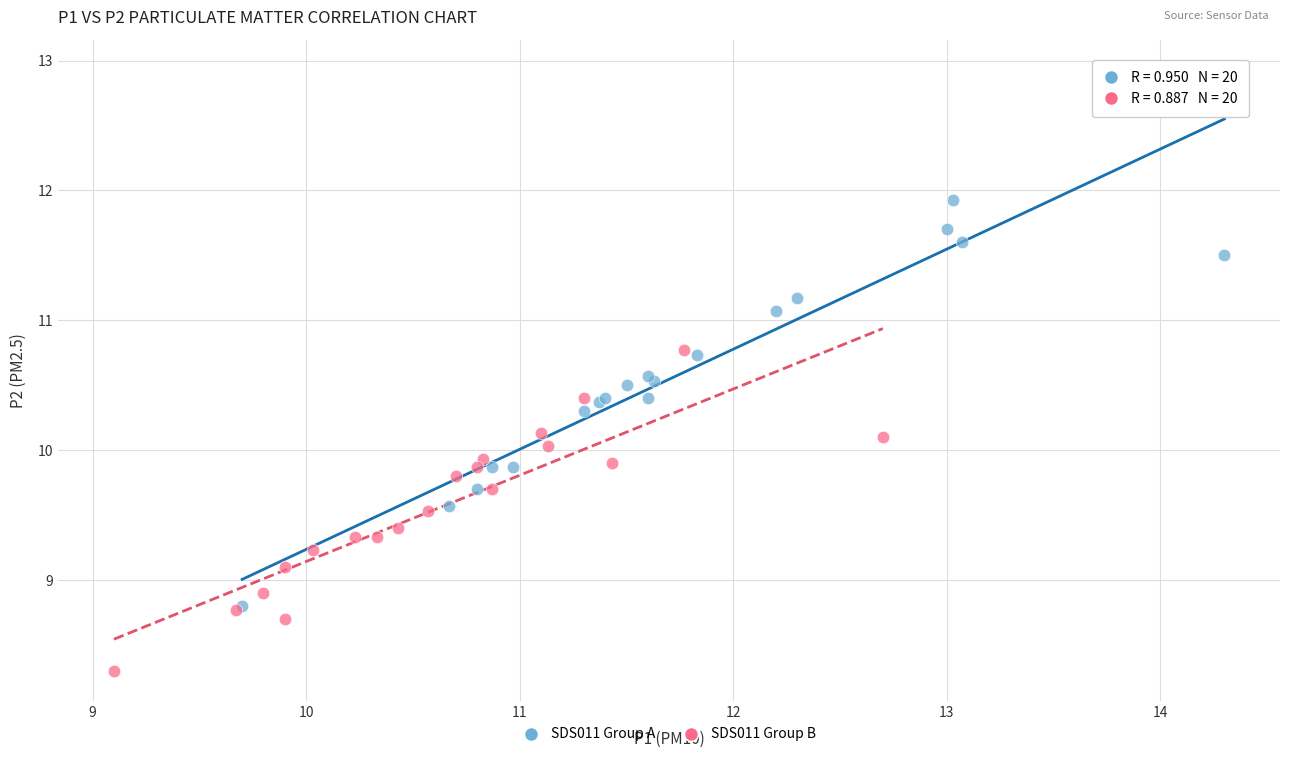

Which series contains the highest Y value?

SDS011 Group A